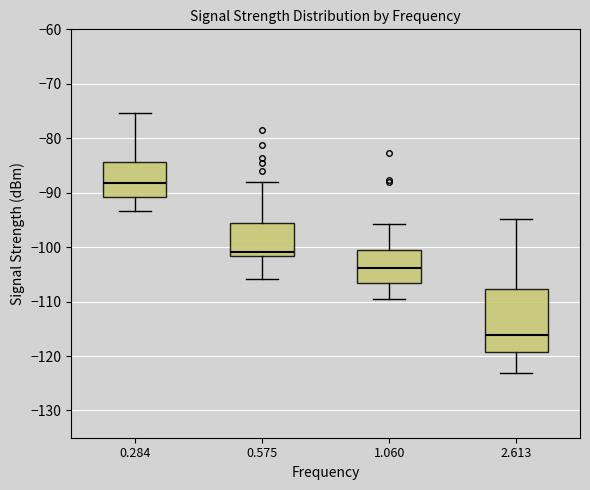

Reading left to right, transcribe this box plot: for each box, give where its median line is, the range the box spans, and where its two whiskers end, as read against the y-axis. The values are not printed on the chart, so give them approximately, as read against the axis.

0.284: median -88, box -91 to -84, whiskers -93 to -75
0.575: median -101, box -102 to -95, whiskers -106 to -88
1.060: median -104, box -107 to -100, whiskers -110 to -96
2.613: median -116, box -119 to -108, whiskers -123 to -95